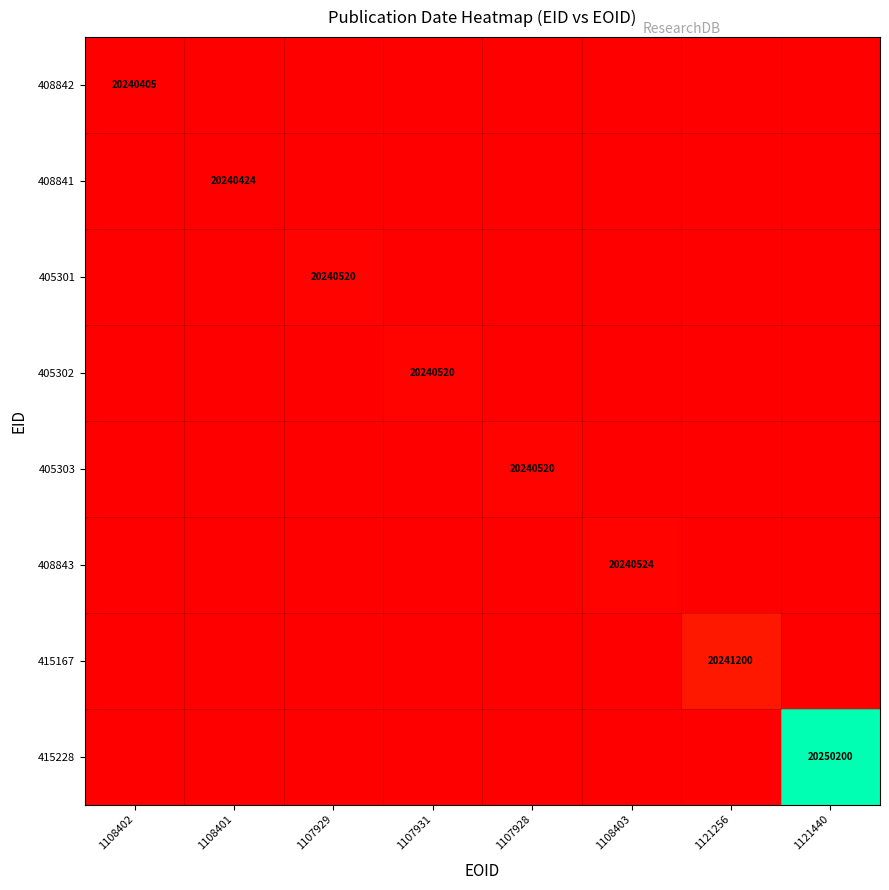

What is the lowest value of the 408842 series?

20240405